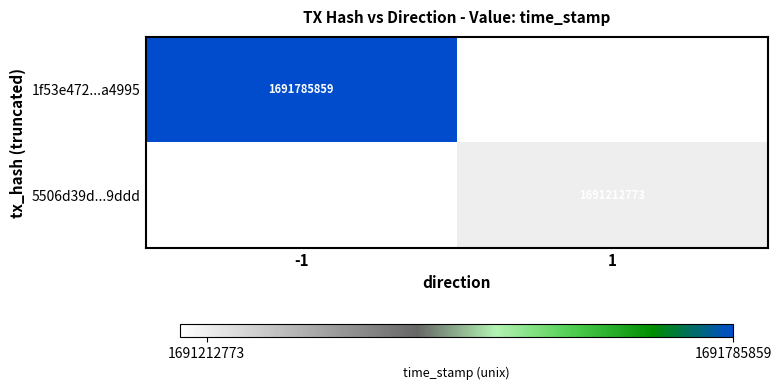

Which category has the highest value across all series?

-1